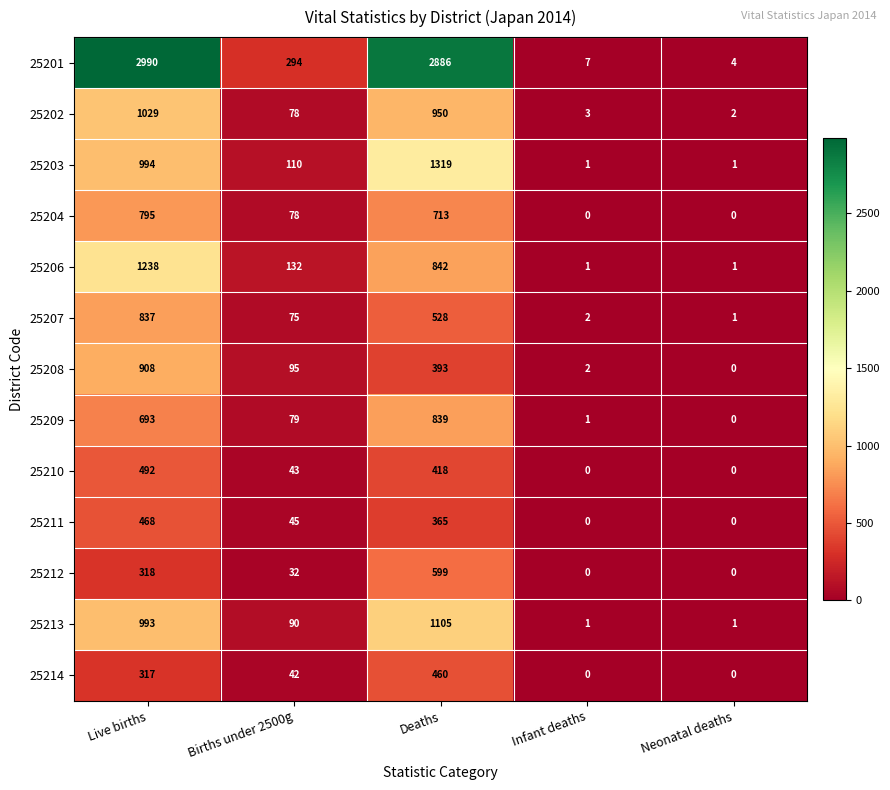

What is the difference between the maximum and minimum values in the 25214 series?

460